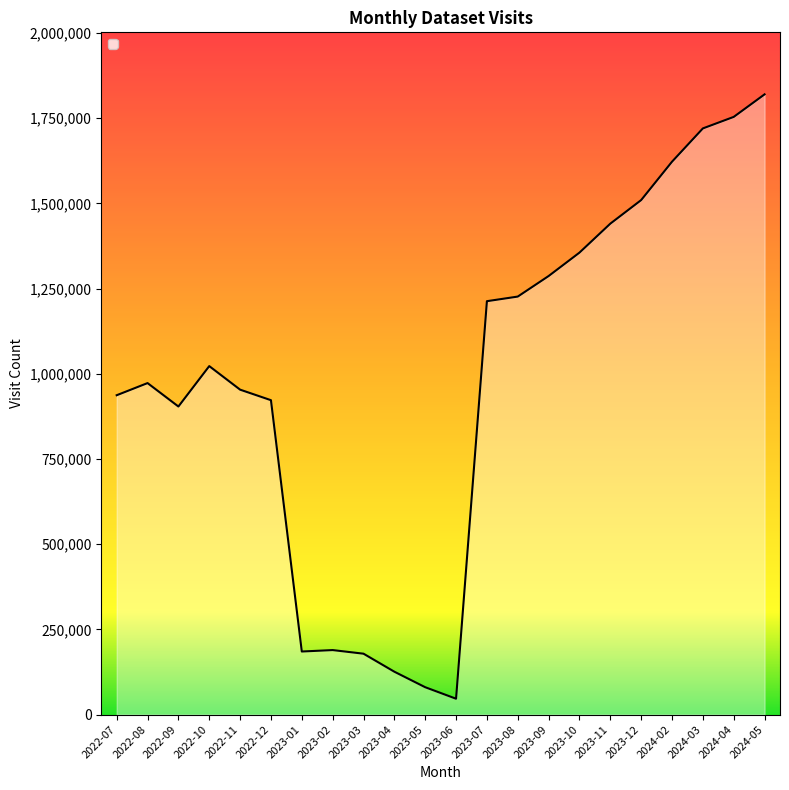

At which category does the data reach its first local peak?

2022-08